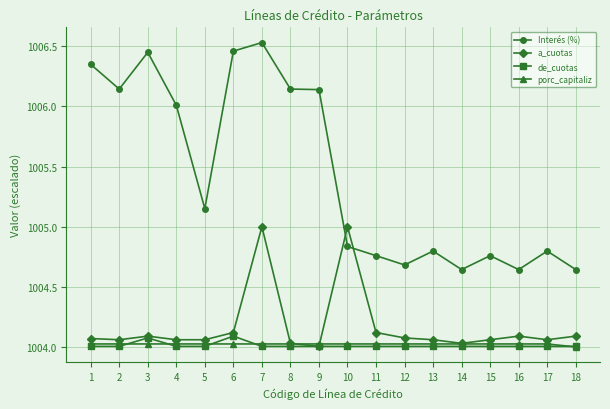

How many data points in Interés (%) are less than 1005?

9